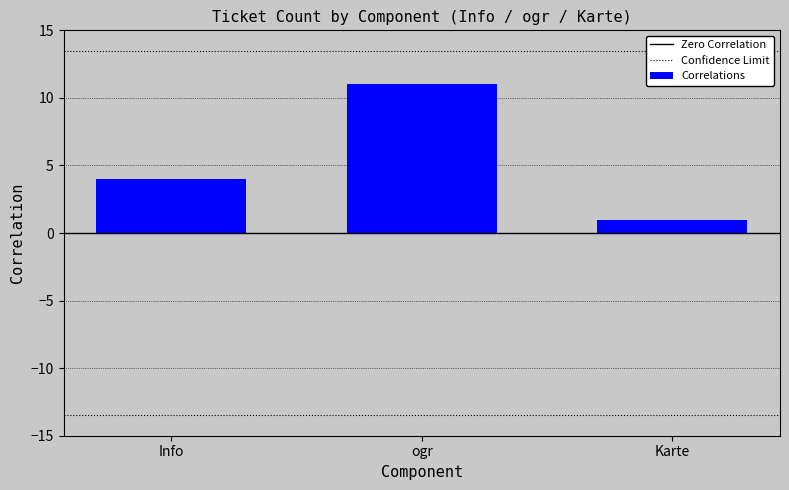

Where is the data nearest to the value 6?

Info